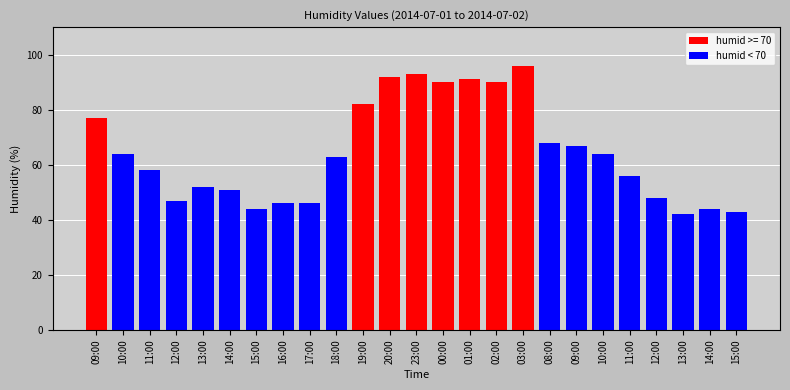

Reading left to right, transcribe all the data shown in this chart.

77	64	58	47	52	51	44	46	46	63	82	92	93	90	91	90	96	68	67	64	56	48	42	44	43